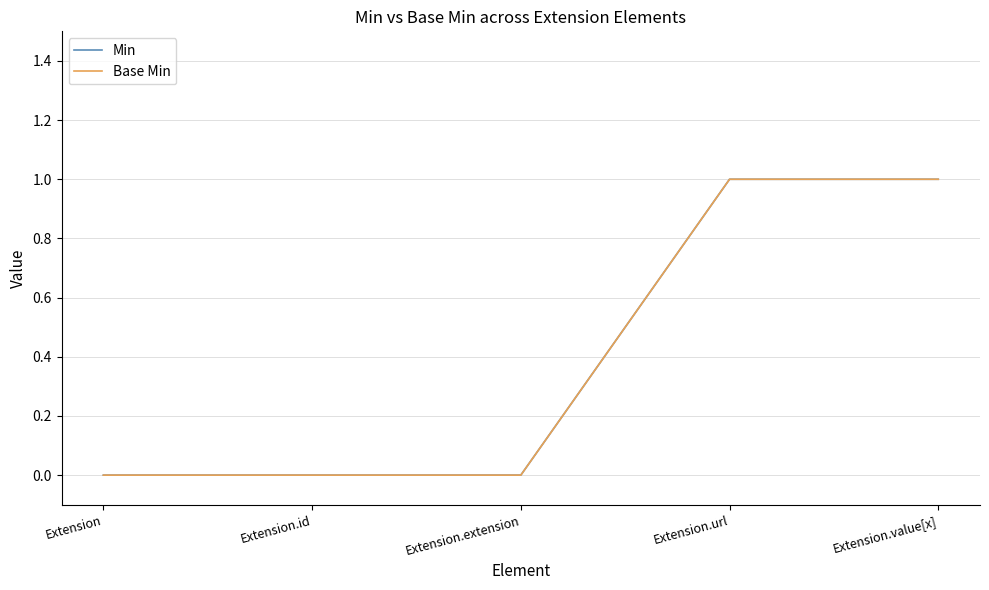

List the labels in order of Min value, smallest first.

Extension, Extension.id, Extension.extension, Extension.url, Extension.value[x]